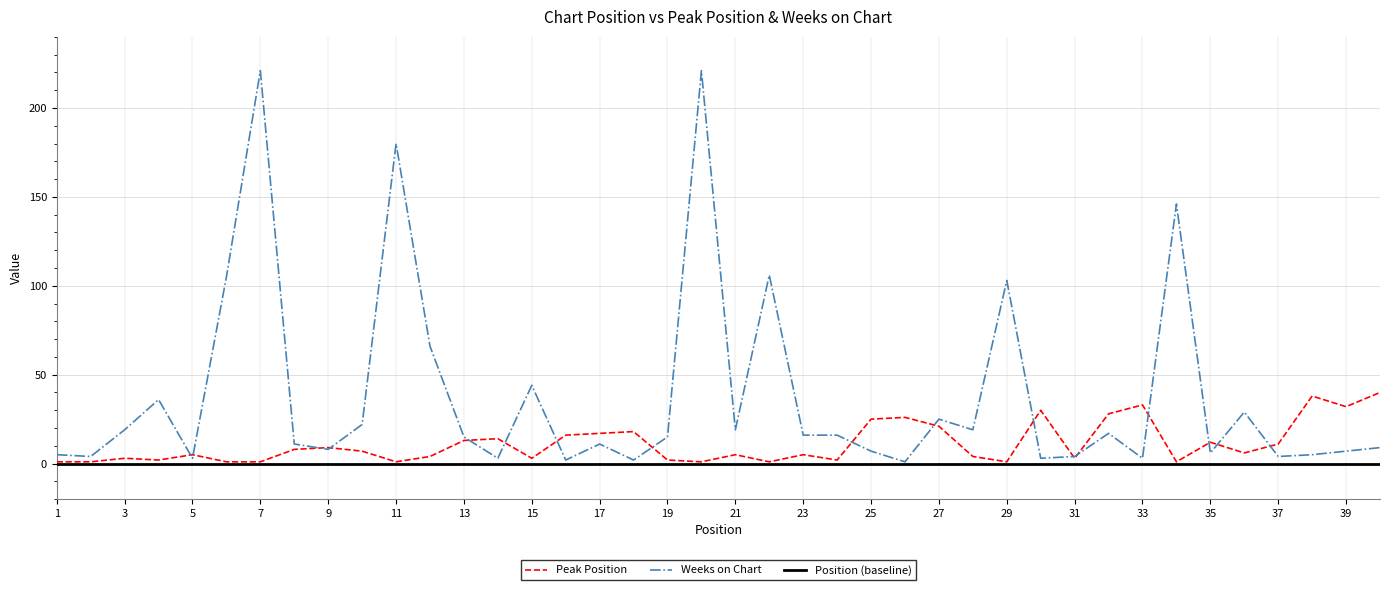

What is the maximum value shown in the chart?

221